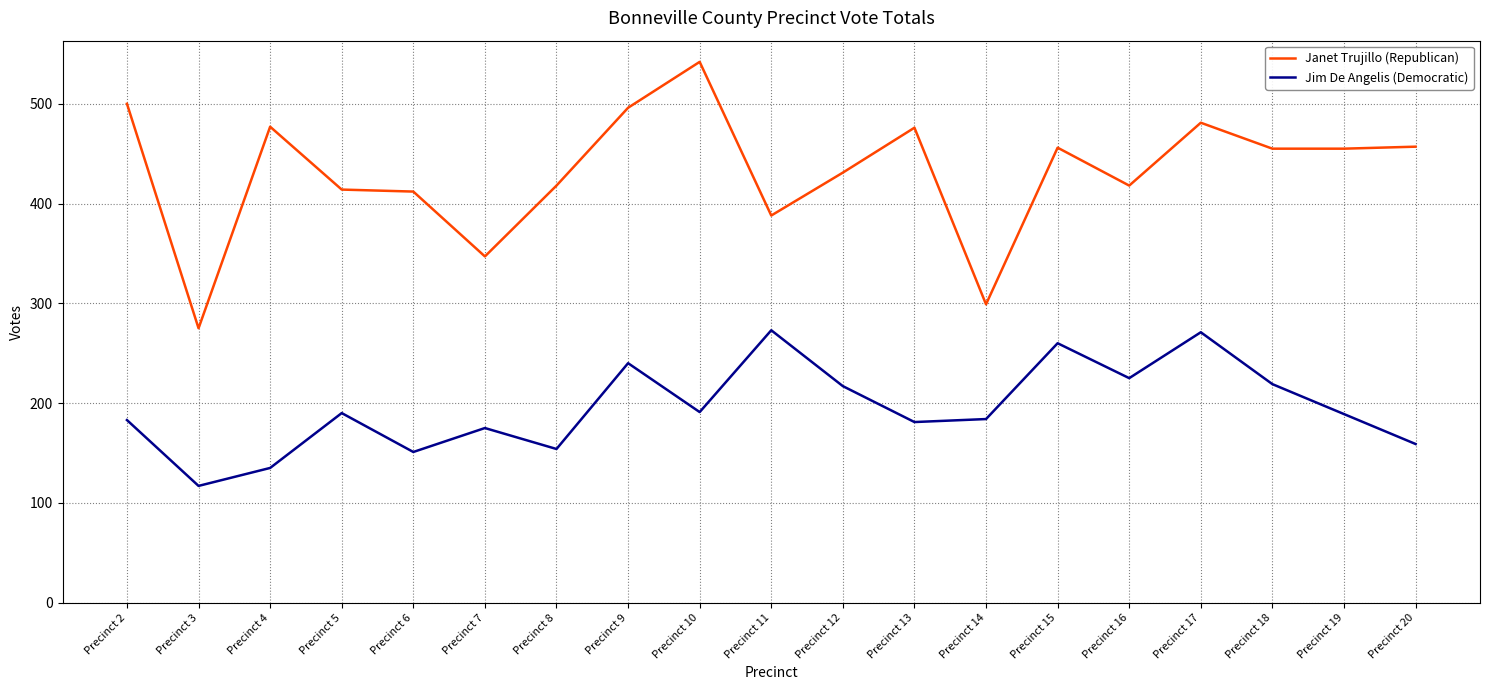

What is the approximate value of Janet Trujillo (Republican) at Precinct 4, to the nearest 5?

475